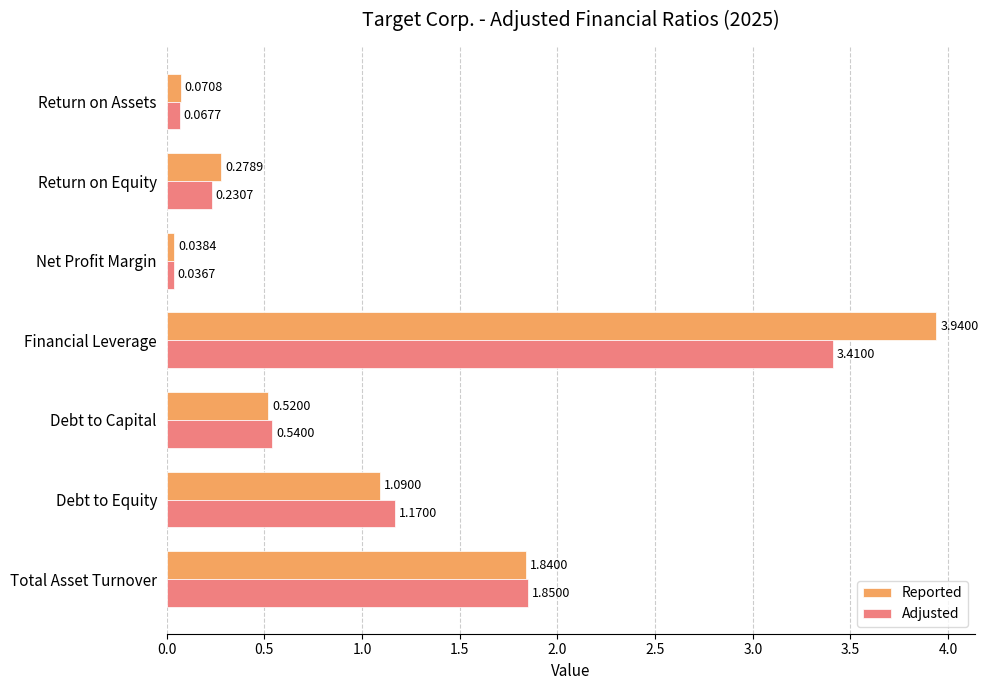

Which category has the highest value across all series?

Financial Leverage